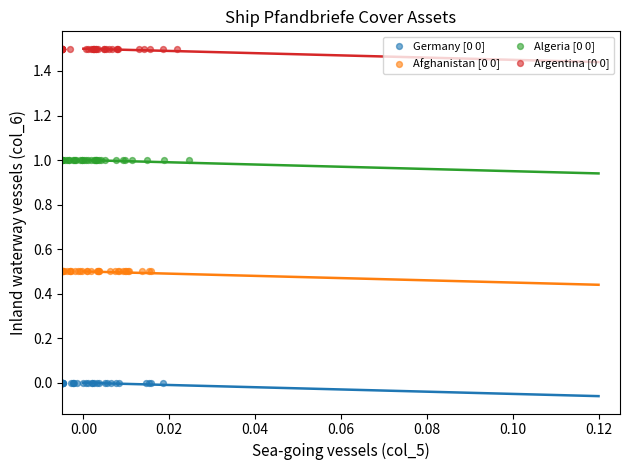

Which series contains the highest Y value?

Argentina [0 0]